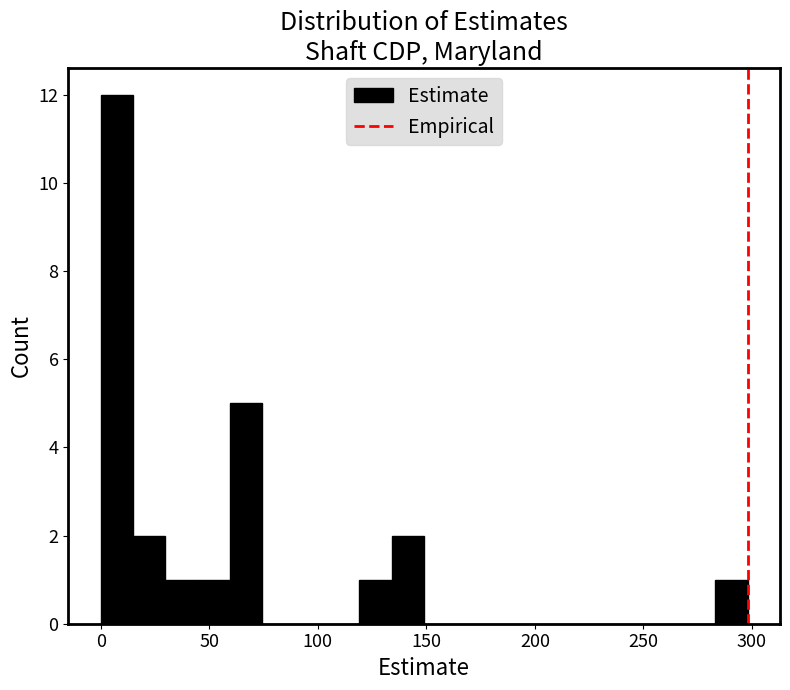

Read against the x-axis, roughly where is the centre of the tallest bar?

5